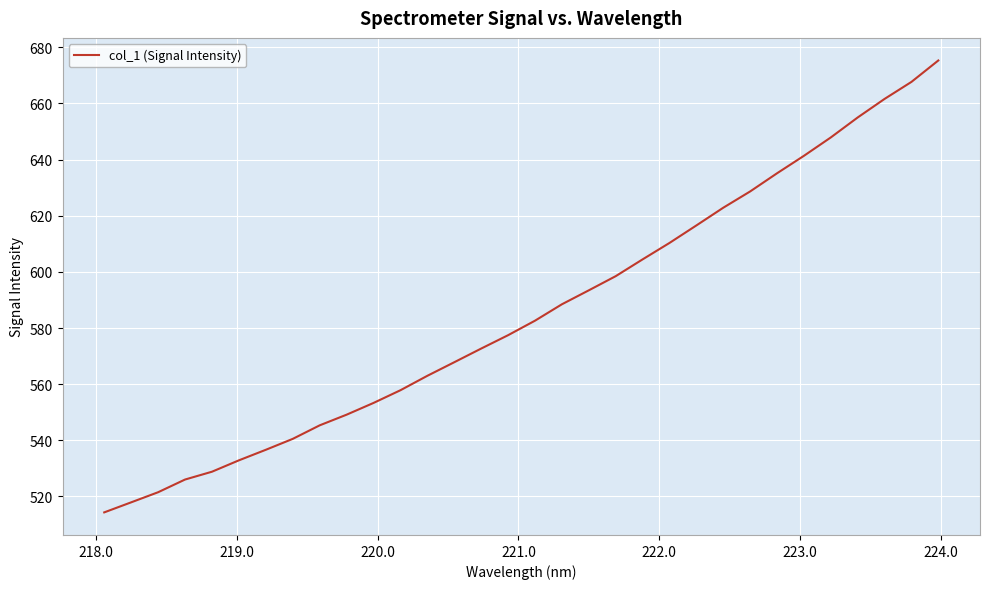

What is the difference between the maximum and minimum values?

161.0